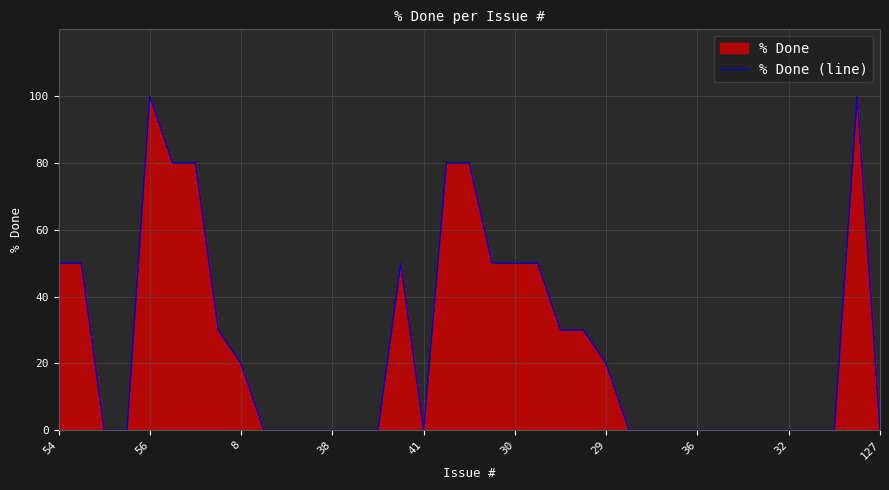

At which label is the value closest to 50?

54